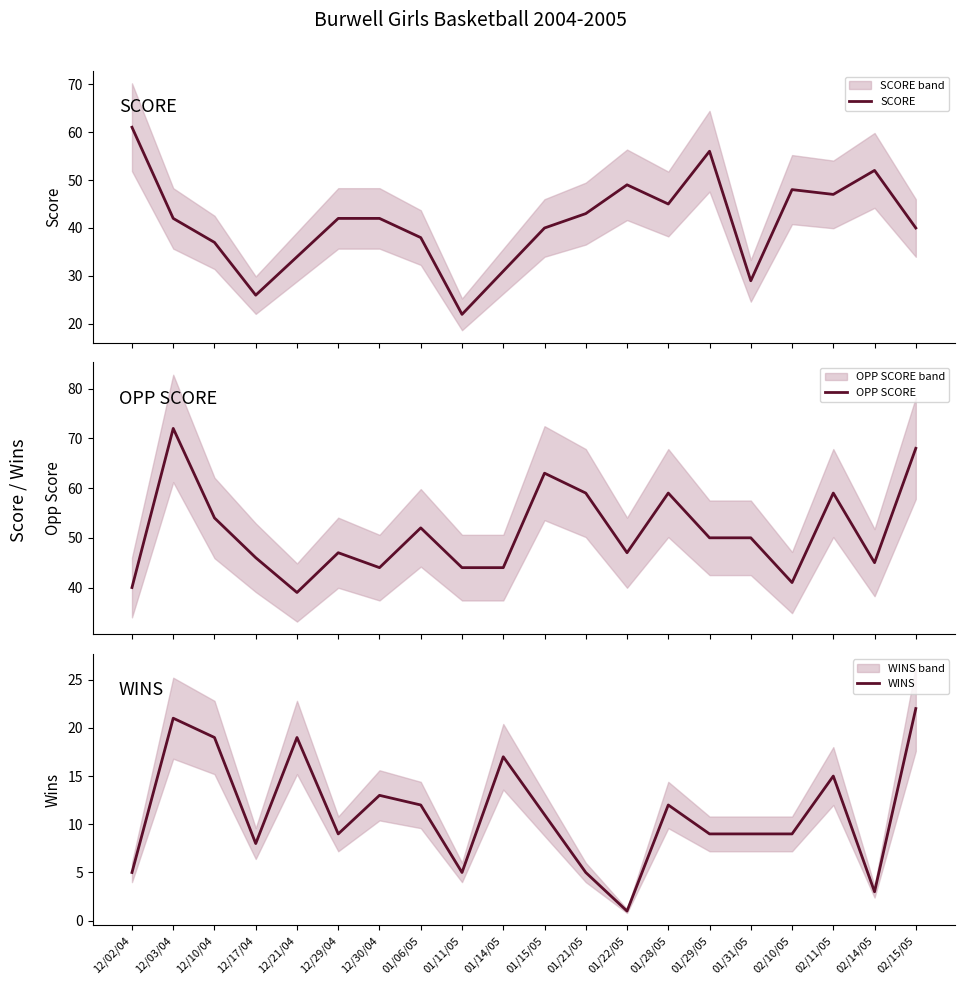

Which label corresponds to the largest value in the chart?

12/03/04